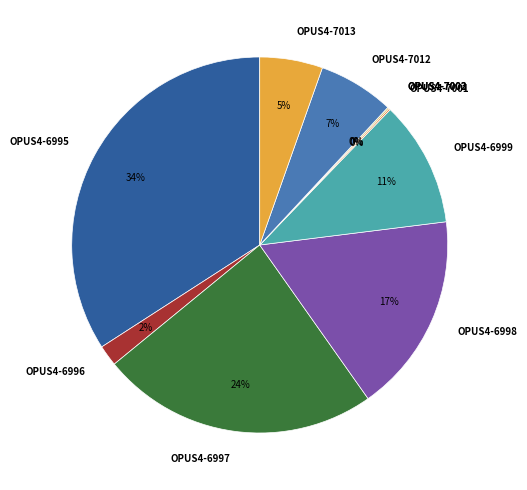

What is the change in value from OPUS4-6996 to OPUS4-6998?

+111